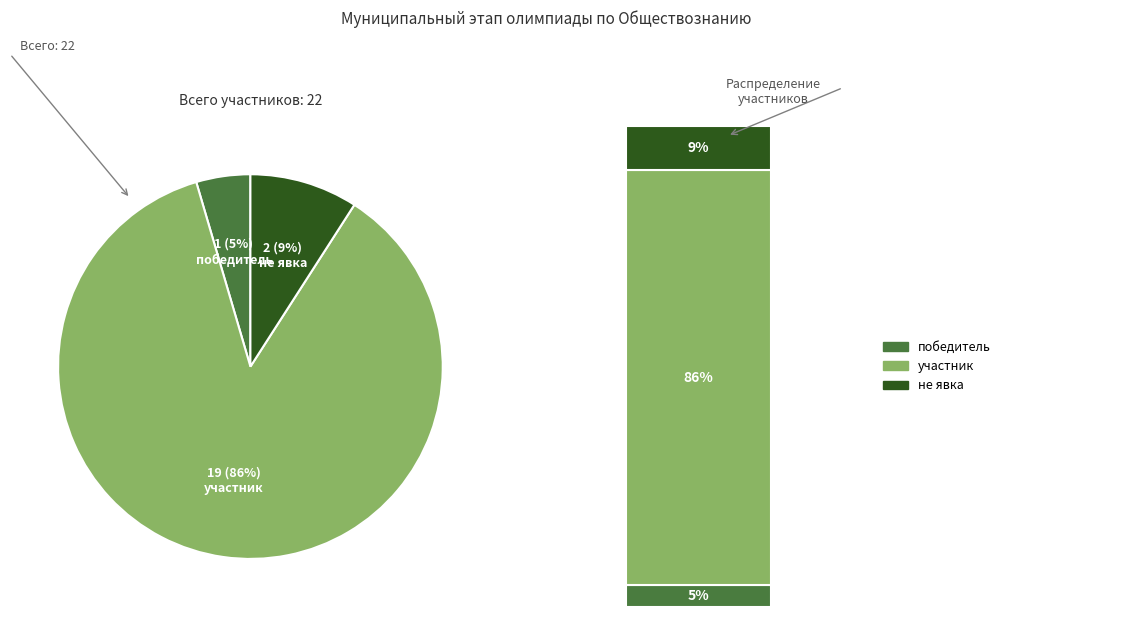

Is it true that не явка is 20% of the pie?

False